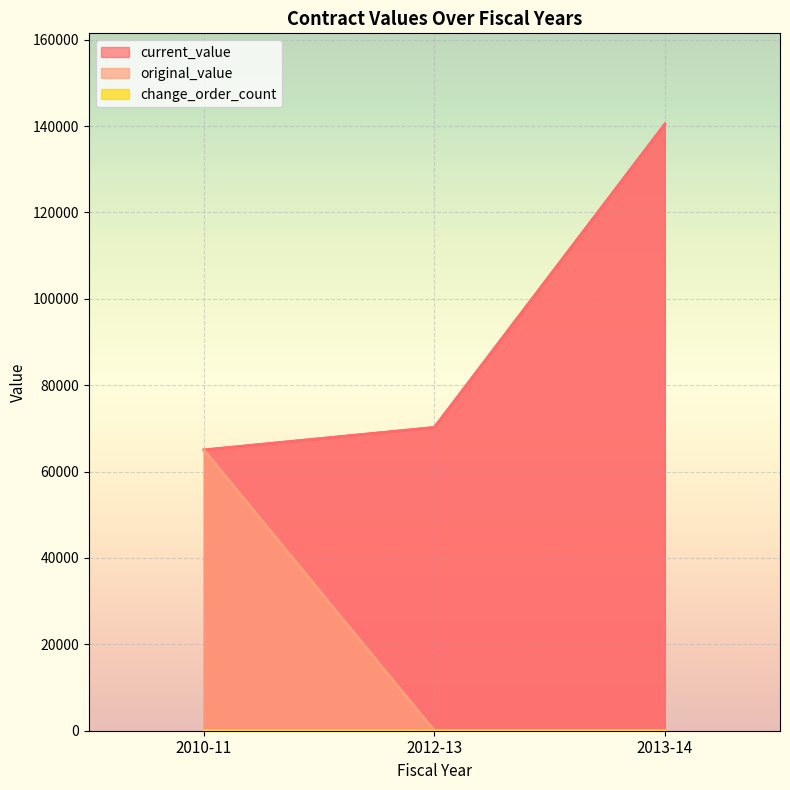

At which category is the sum across all series the highest?

2013-14